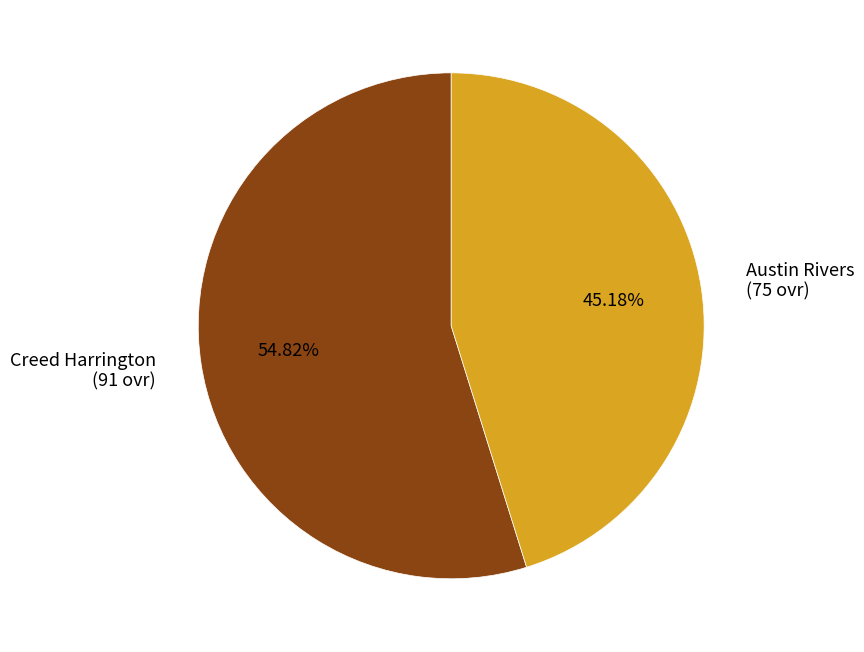

To the nearest percent, what portion does Creed Harrington represent?

55%